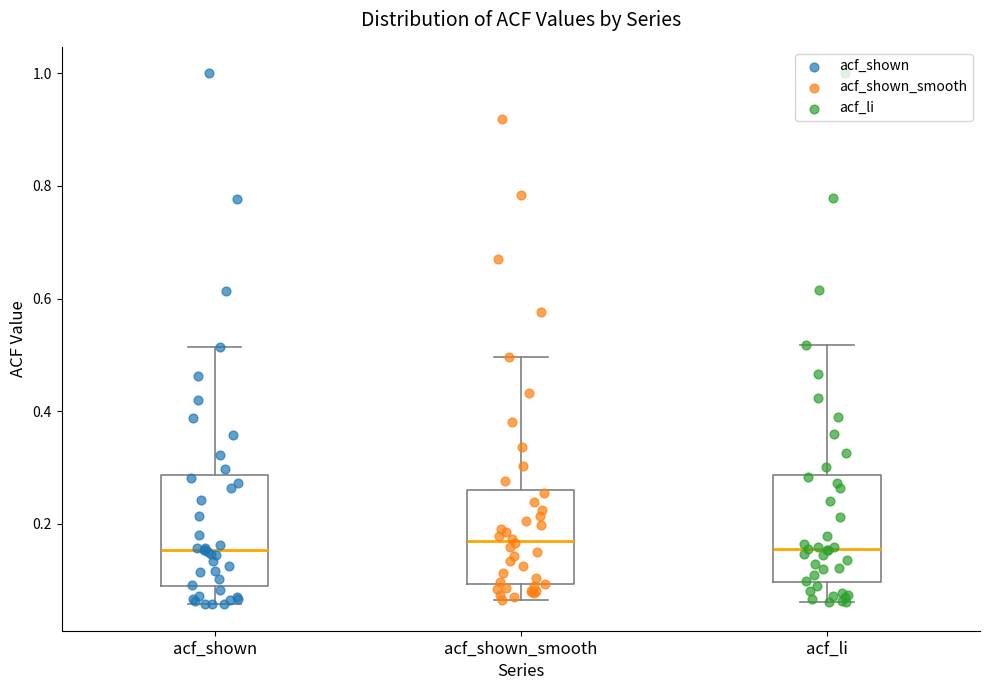

Reading left to right, read every box against the y-axis: the position of its median line, the range the box covers, and the ends of its whiskers. The values are not printed on the chart, so give them approximately, as read against the axis.

acf_shown: median 0.16, box 0.08 to 0.28, whiskers 0.06 to 0.52
acf_shown_smooth: median 0.16, box 0.10 to 0.26, whiskers 0.06 to 0.50
acf_li: median 0.16, box 0.10 to 0.28, whiskers 0.06 to 0.52